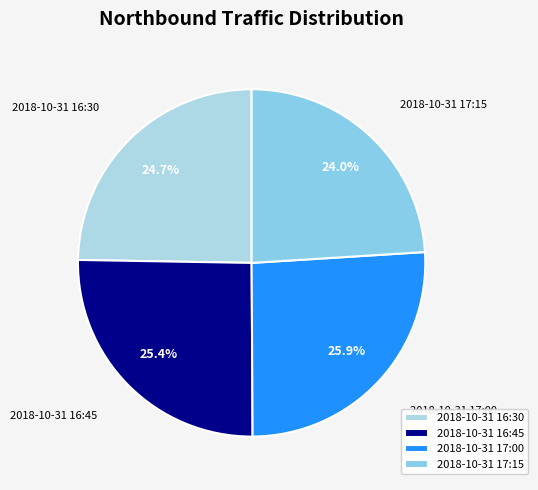

To the nearest percent, what is the difference between the 2018-10-31 17:15 and 2018-10-31 16:45 slice percentages?

1%